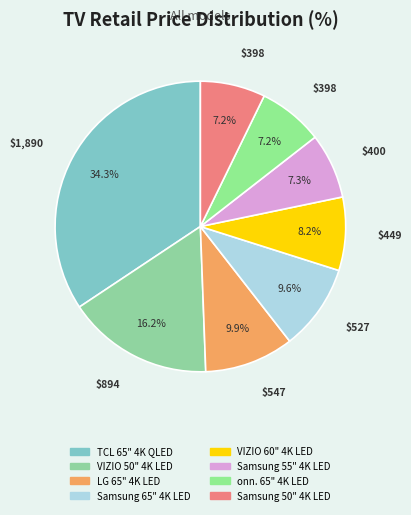

To the nearest percent, what is the combined percentage of Samsung 65" 4K LED and VIZIO 60" 4K LED?

18%